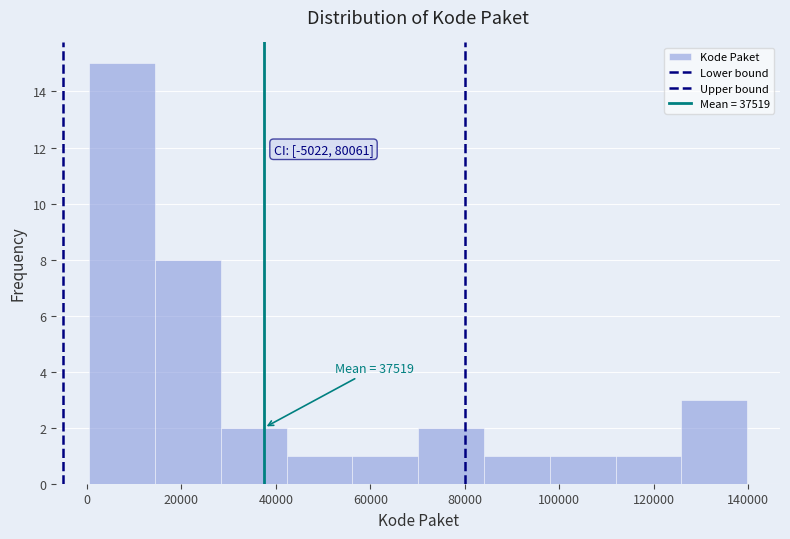

Which range on the x-axis has the tallest bar?

0 to 14000